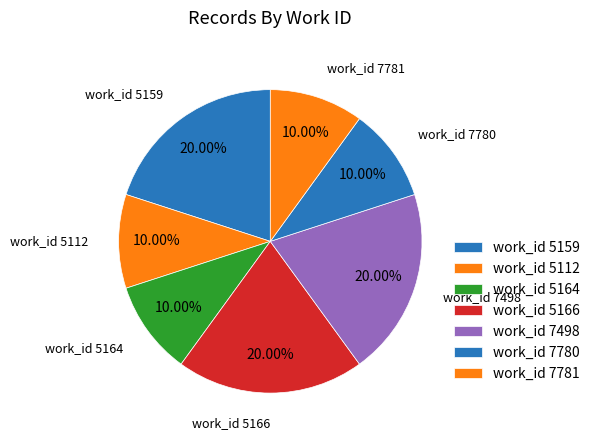

Count the number of slices in the pie.

7